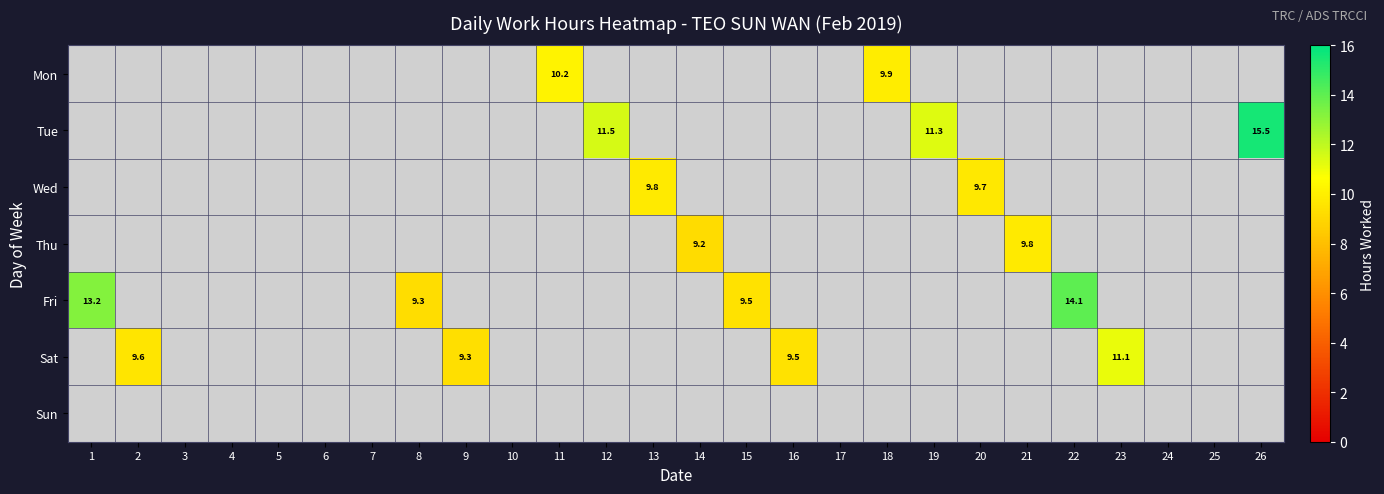

Which category has the highest value in the Fri series?

22